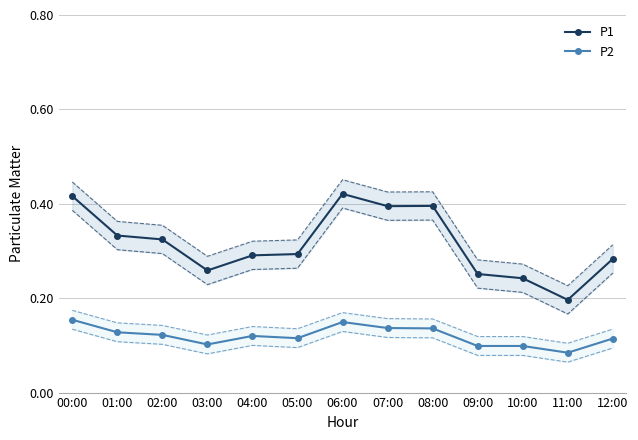

What is the difference between the second highest and minimum values in the P1 series?

0.2